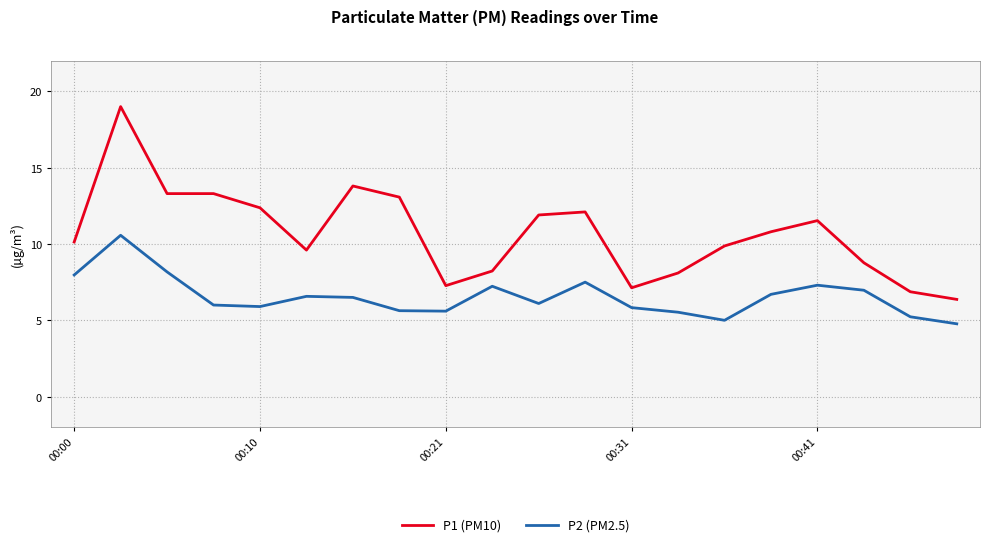

Which series has the largest range (max minus min)?

P1 (PM10)